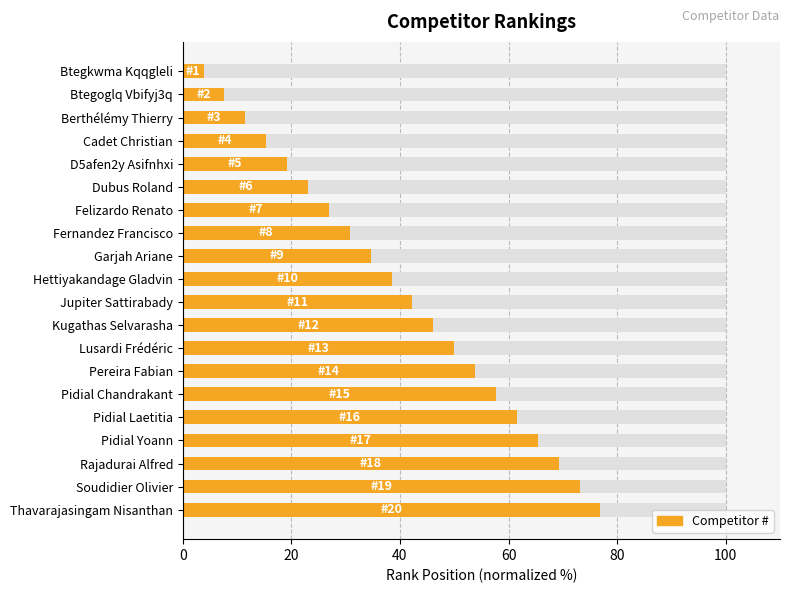

How many series are shown in this chart?

1